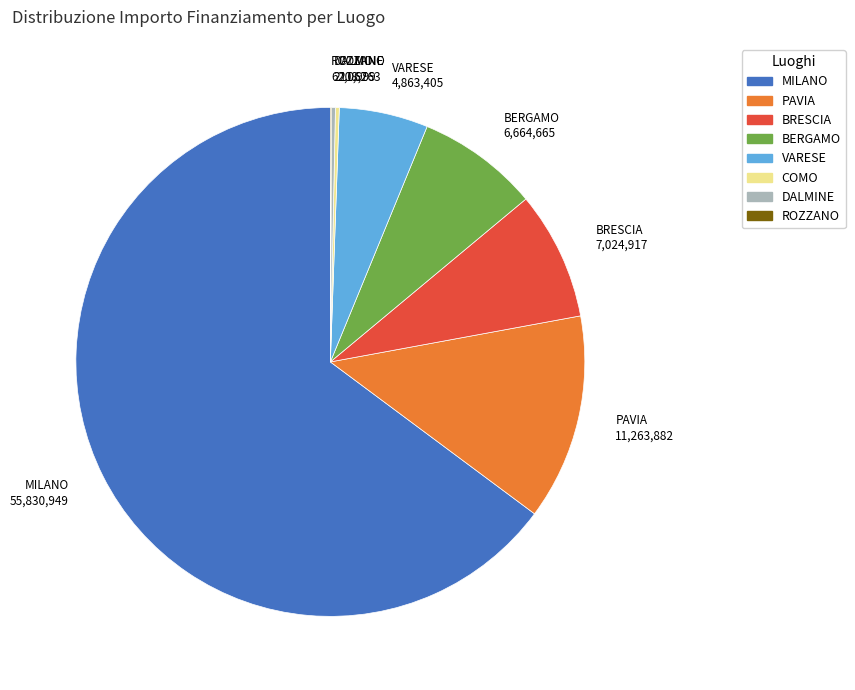

Between BERGAMO and VARESE, which is larger?

BERGAMO